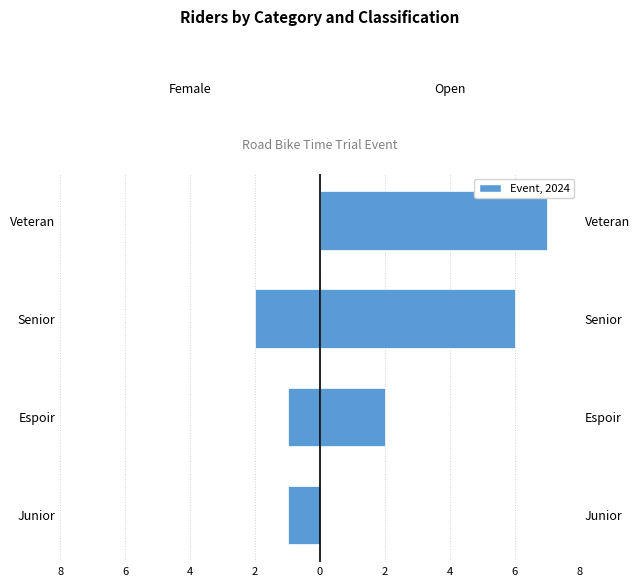

What is the minimum value shown in the chart?

-2